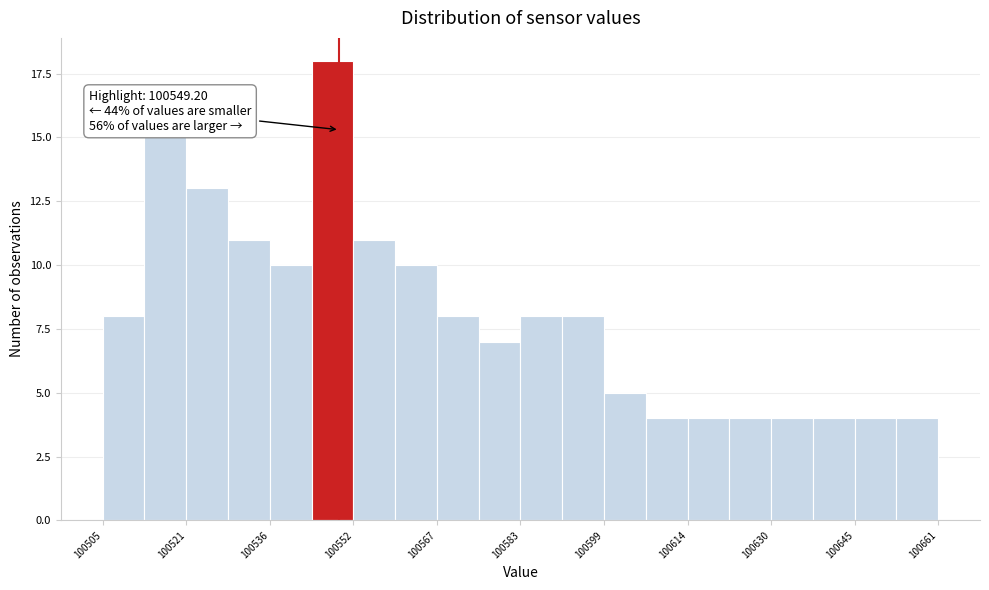

Read against the x-axis, roughly where is the centre of the tallest bar?

100548